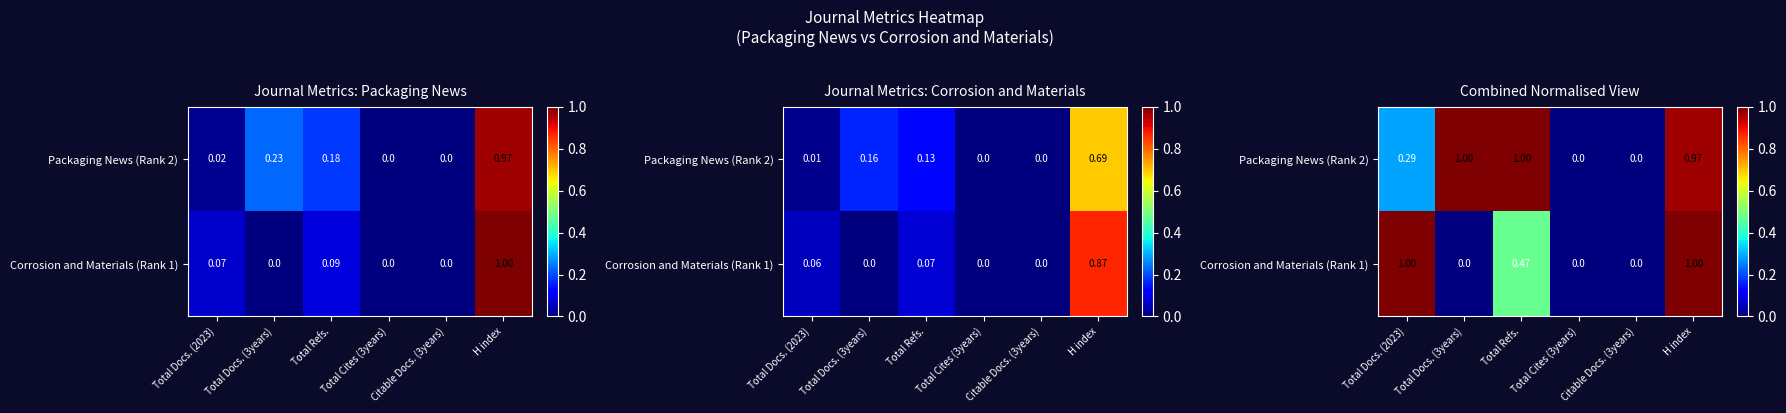

The value of Corrosion and Materials (Rank 1) at Total Refs. is 0.5. True or false?

True